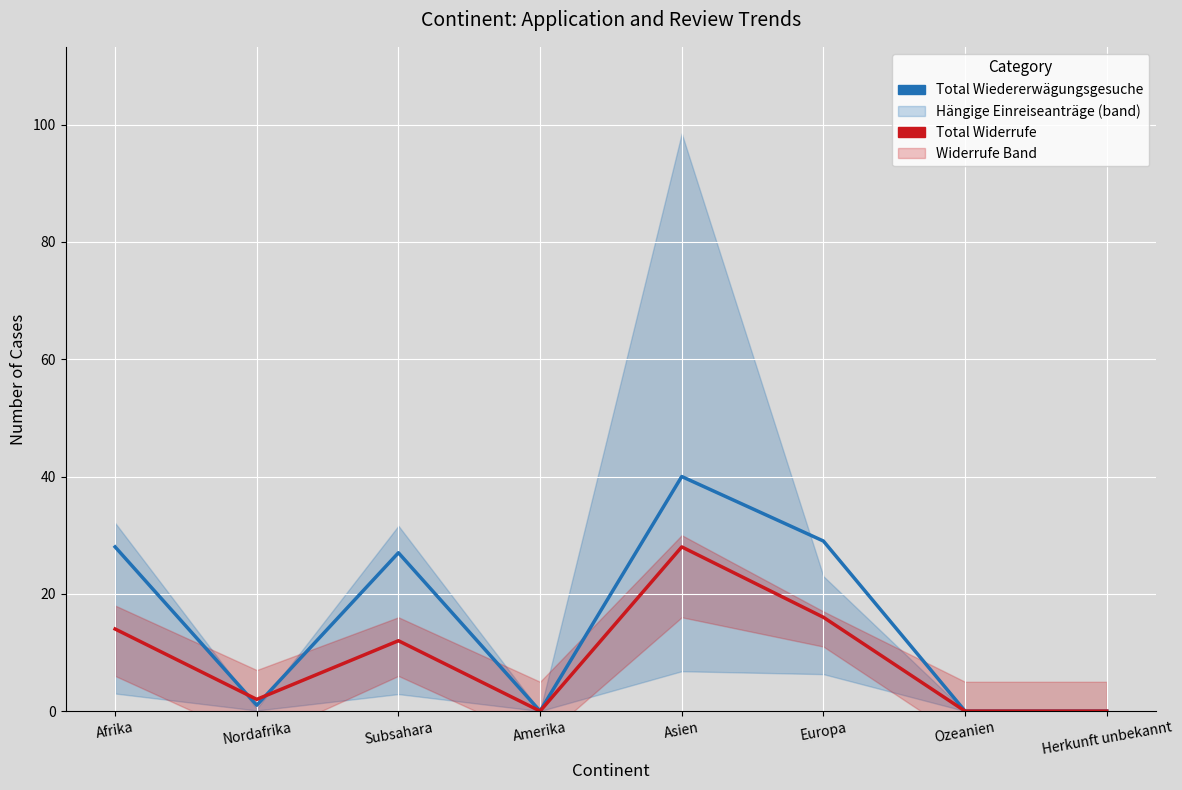

What is the sum of the Total Wiedererwägungsgesuche values at Nordafrika and Ozeanien?

1